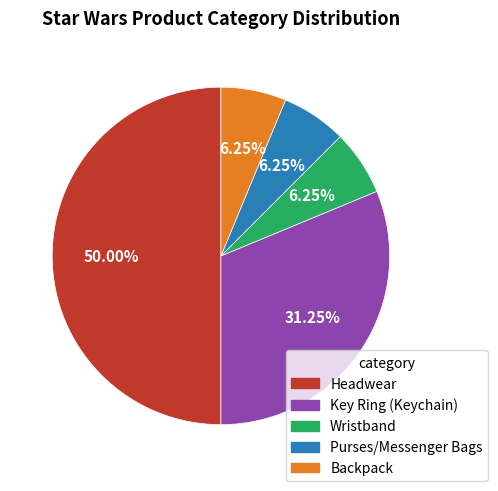

Is Key Ring (Keychain) the majority of the pie?

No